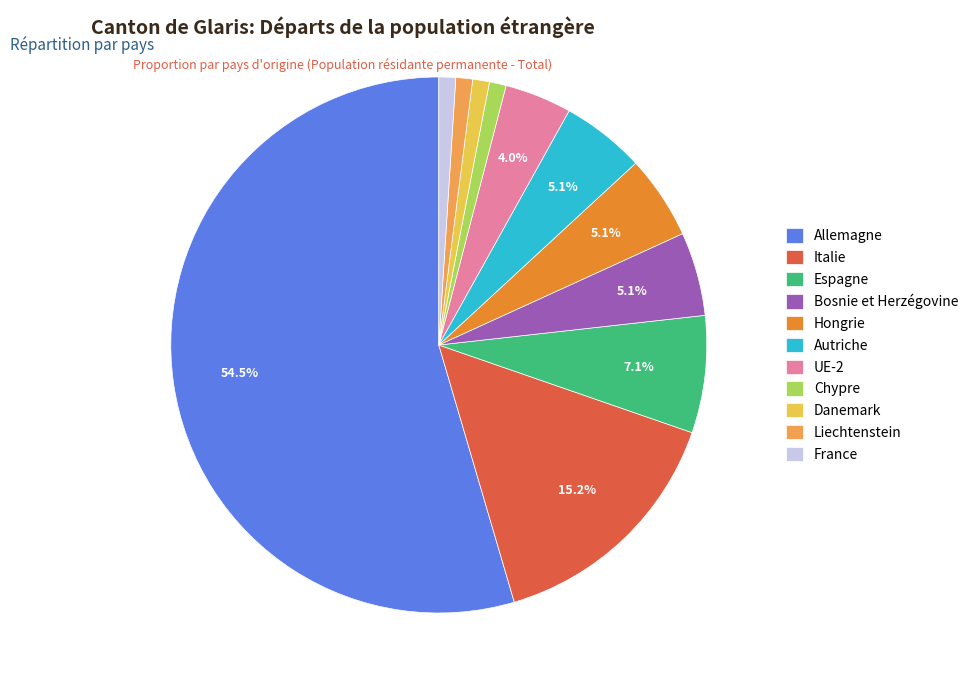

Between Hongrie and UE-2, which is larger?

Hongrie